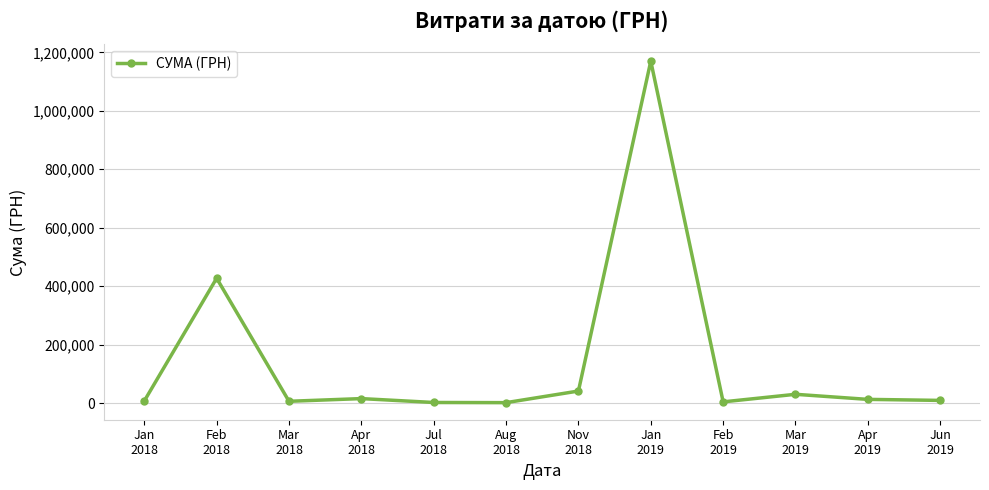

What is the difference between the maximum and minimum values?

1168361.1